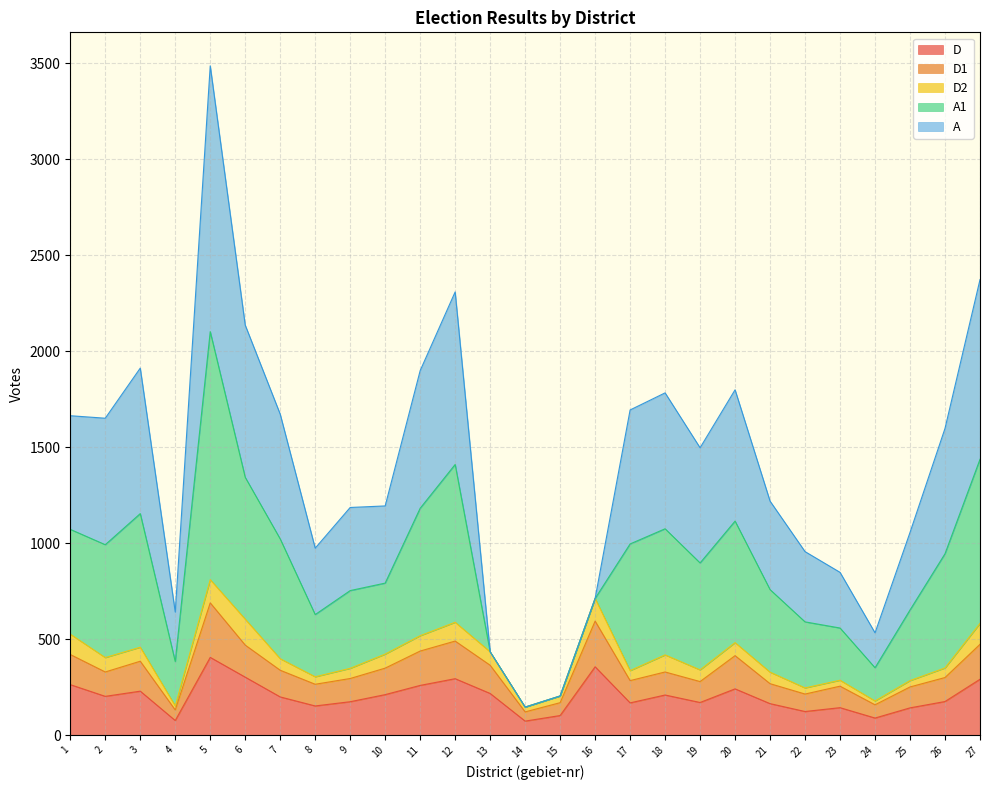

What is the total value across all series at 20?

1799